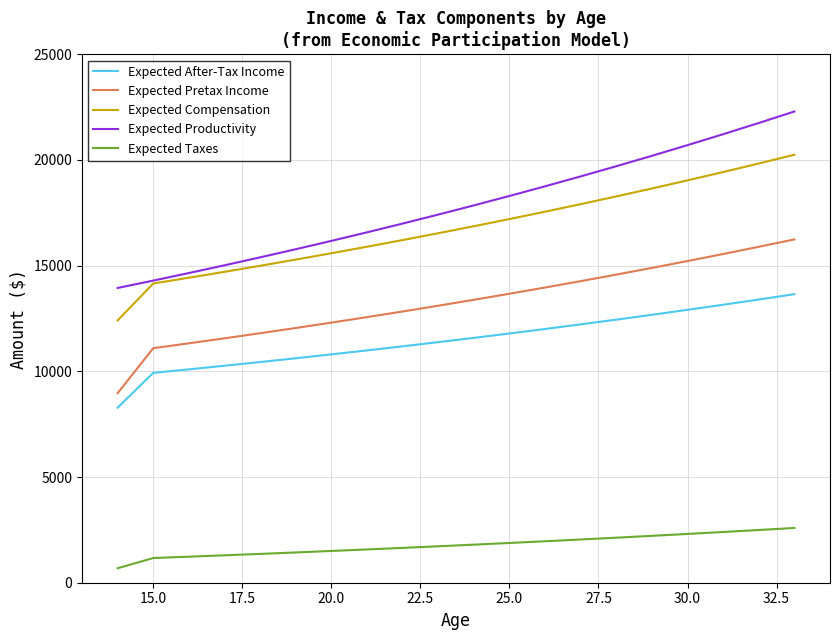

What is the minimum value for Expected Taxes?

686.2